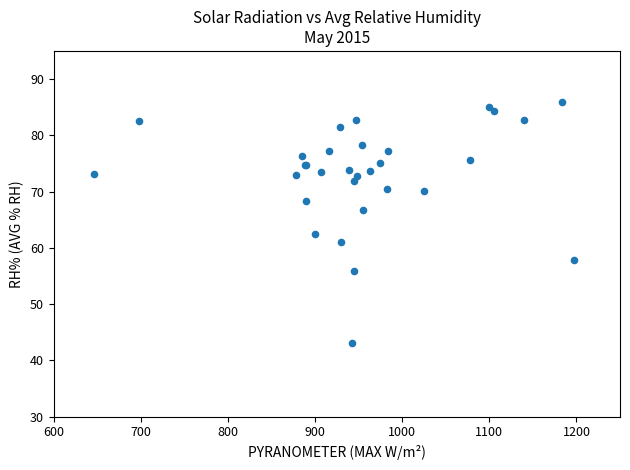

What Y value in the scatter plot is closest to 64?

62.5